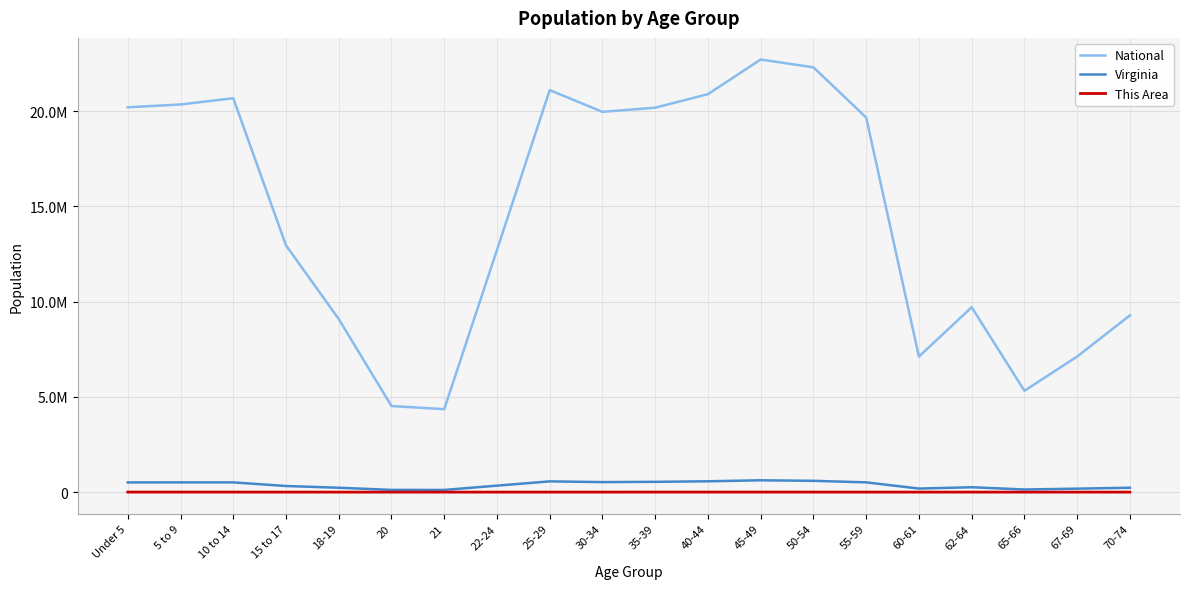

Is the value of Virginia at Under 5 greater than the value of This Area at 20?

Yes